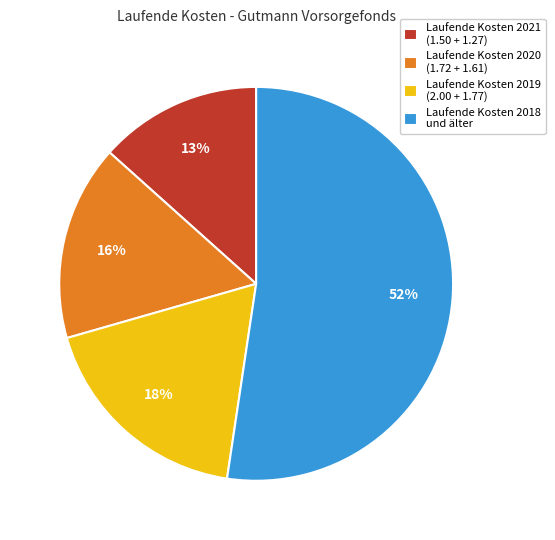

True or false: Laufende Kosten 2021 (1.50 + 1.27) accounts for 13% of the total.

True